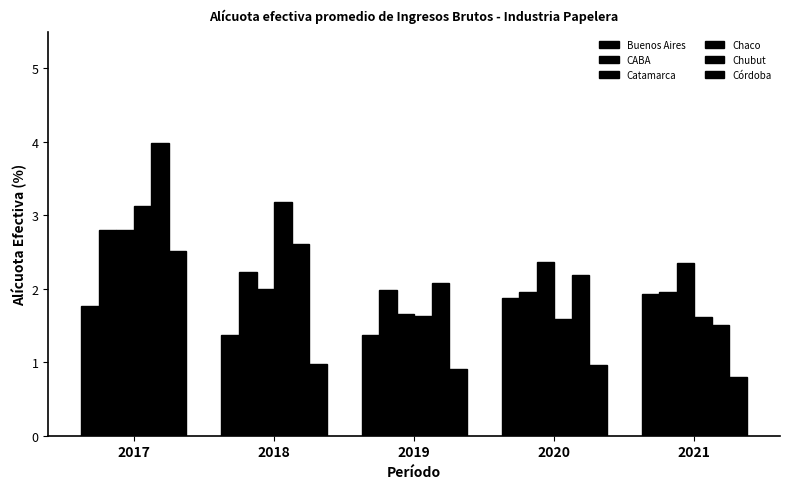

What is the difference between the maximum and minimum values in the Buenos Aires series?

0.6